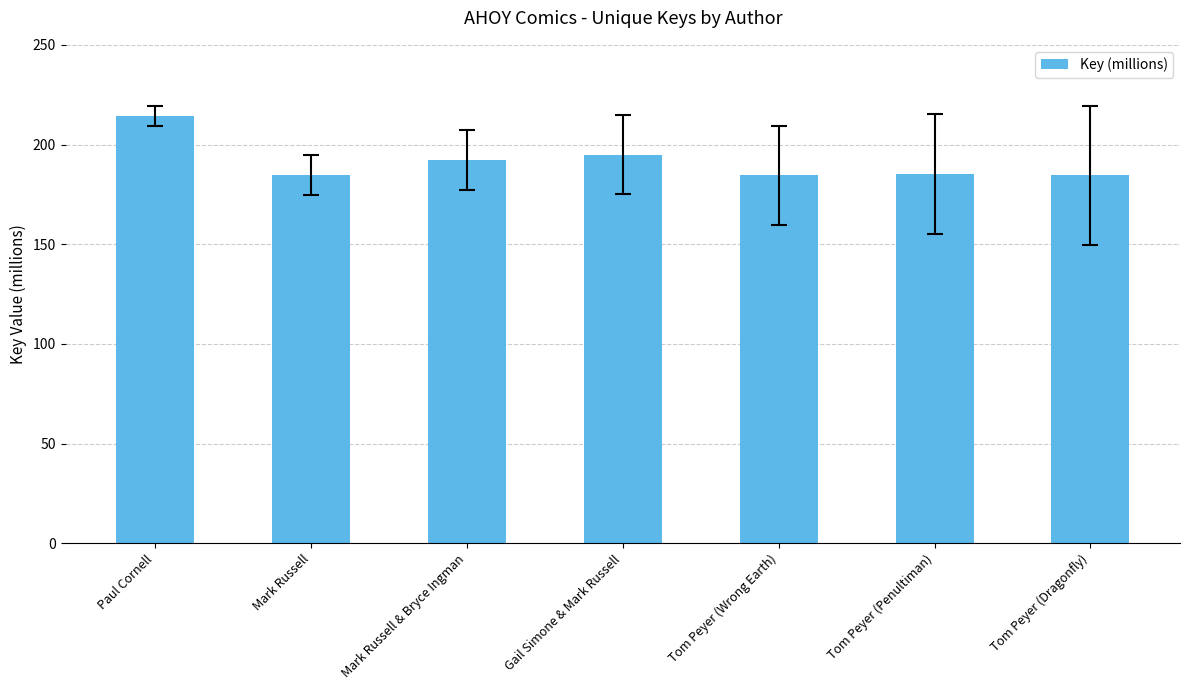

Approximately how many times larger is the value at Mark Russell & Bryce Ingman compared to Tom Peyer (Dragonfly)?

1.0